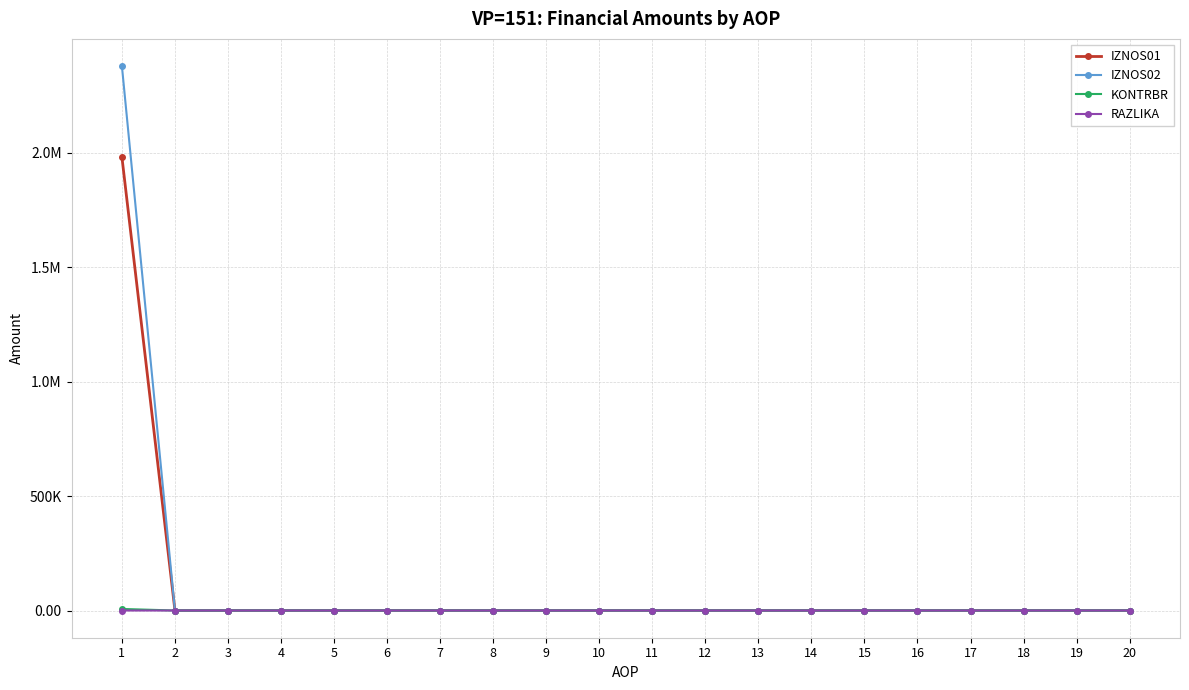

Reading left to right, transcribe all the data shown in this chart.

IZNOS01: 1=1982163.1	2=0.0	3=0.0	4=0.0	5=0.0	6=0.0	7=0.0	8=0.0	9=0.0	10=0.0	11=0.0	12=0.0	13=0.0	14=0.0	15=0.0	16=0.0	17=0.0	18=0.0	19=0.0	20=0.0
IZNOS02: 1=2379677.6	2=0.0	3=0.0	4=0.0	5=0.0	6=0.0	7=0.0	8=0.0	9=0.0	10=0.0	11=0.0	12=0.0	13=0.0	14=0.0	15=0.0	16=0.0	17=0.0	18=0.0	19=0.0	20=0.0
KONTRBR: 1=6741.5	2=0.0	3=0.0	4=0.0	5=0.0	6=0.0	7=0.0	8=0.0	9=0.0	10=0.0	11=0.0	12=0.0	13=0.0	14=0.0	15=0.0	16=0.0	17=0.0	18=0.0	19=0.0	20=0.0
RAZLIKA: 1=0.6	2=0.0	3=0.0	4=0.0	5=0.0	6=0.0	7=0.0	8=0.0	9=0.0	10=0.0	11=0.0	12=0.0	13=0.0	14=0.0	15=0.0	16=0.0	17=0.0	18=0.0	19=0.0	20=0.0